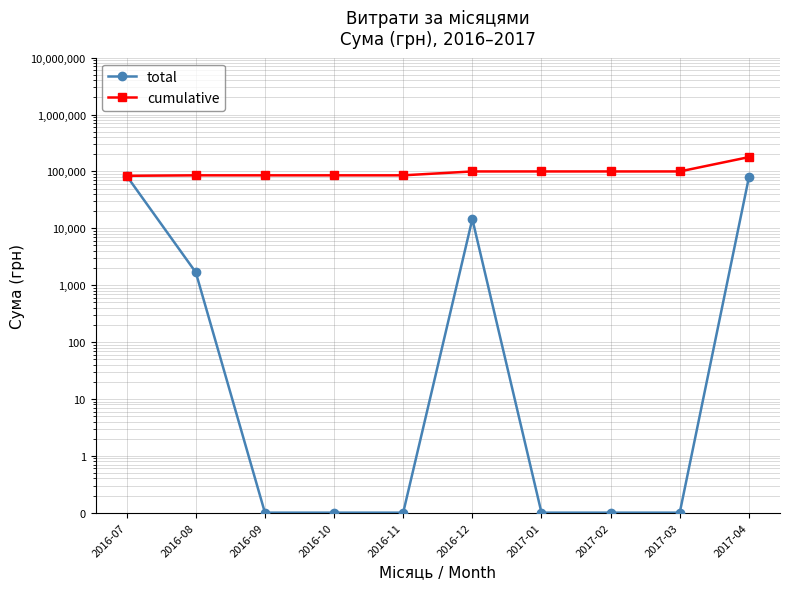

Reading left to right, what are all the values shown in this chart?

total: 2016-07=83742.2	2016-08=1681.0	2016-09=0.1	2016-10=0.1	2016-11=0.1	2016-12=14530.0	2017-01=0.1	2017-02=0.1	2017-03=0.1	2017-04=78600.0
cumulative: 2016-07=83742.2	2016-08=85423.2	2016-09=85423.2	2016-10=85423.2	2016-11=85423.2	2016-12=99953.2	2017-01=99953.2	2017-02=99953.2	2017-03=99953.2	2017-04=178553.2